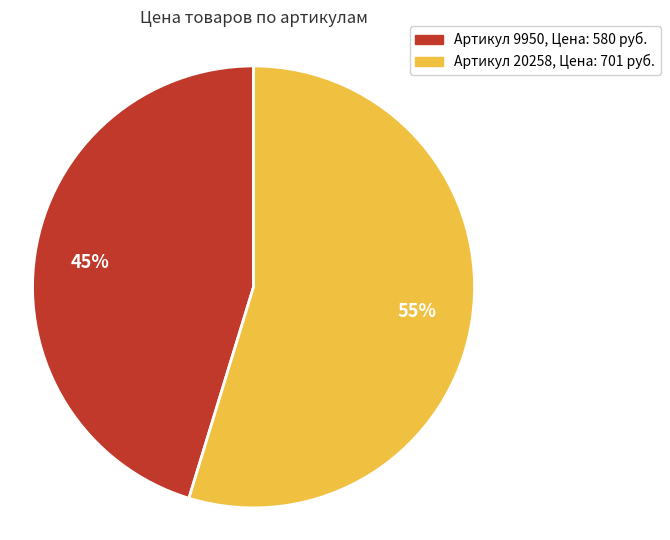

Does any single category account for the majority?

Yes